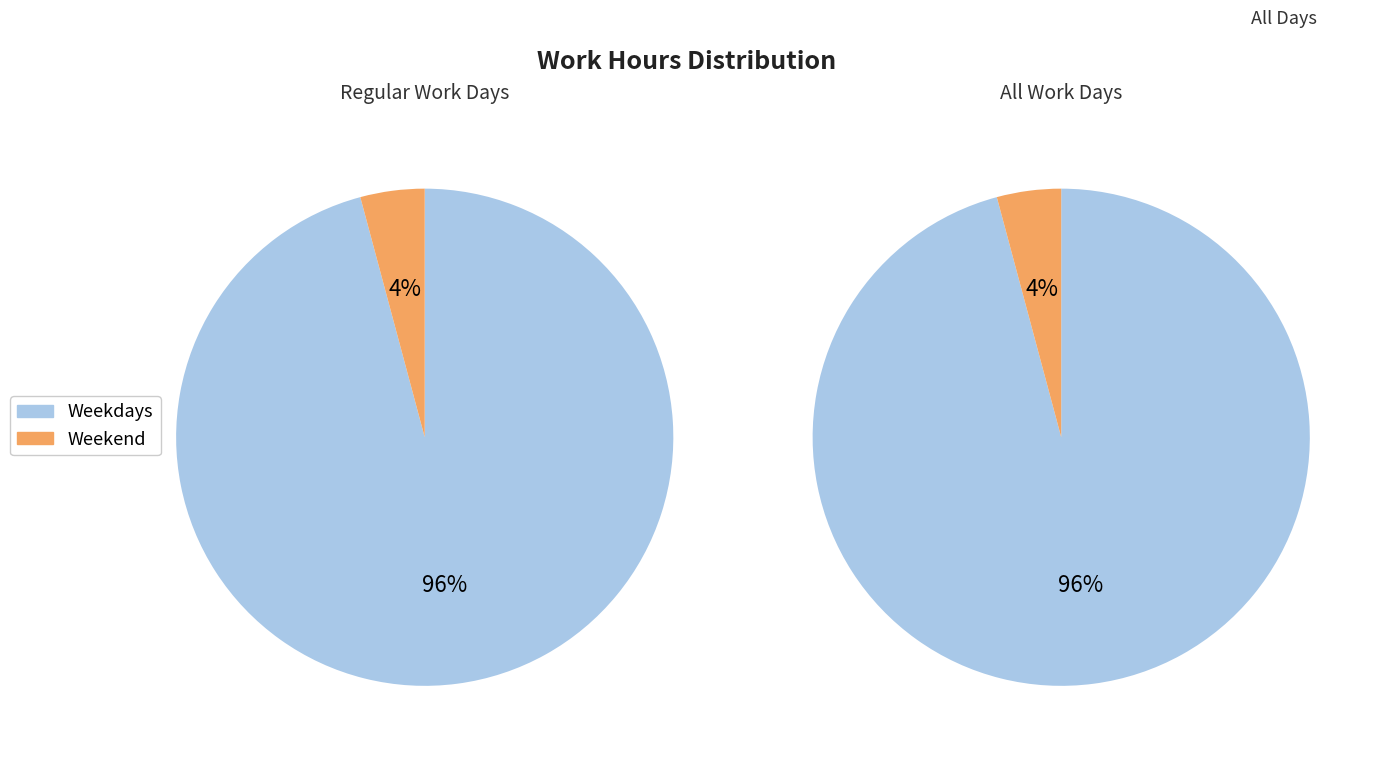

Combined, do 19-Sun and 18-Sat account for over 50%?

No